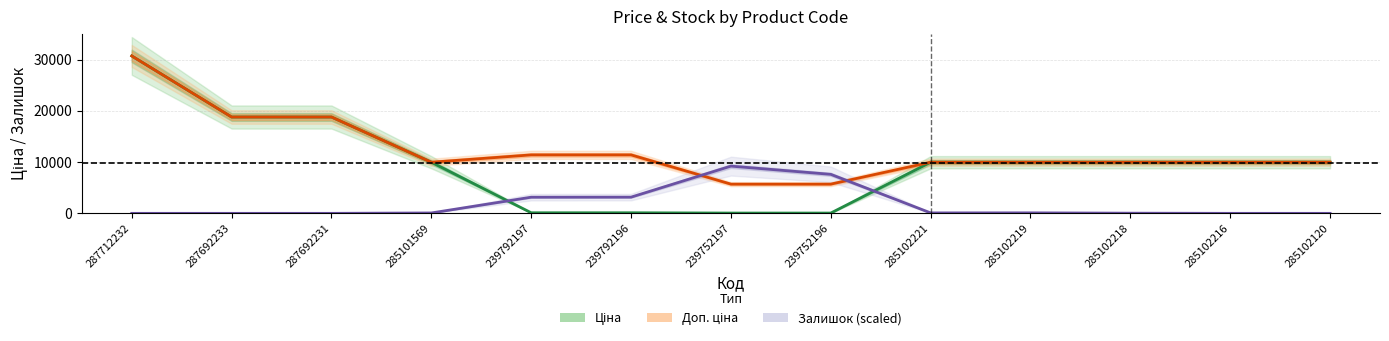

In Доп. ціна, how many points are lower than both neighbors (excluding endpoints)?

1